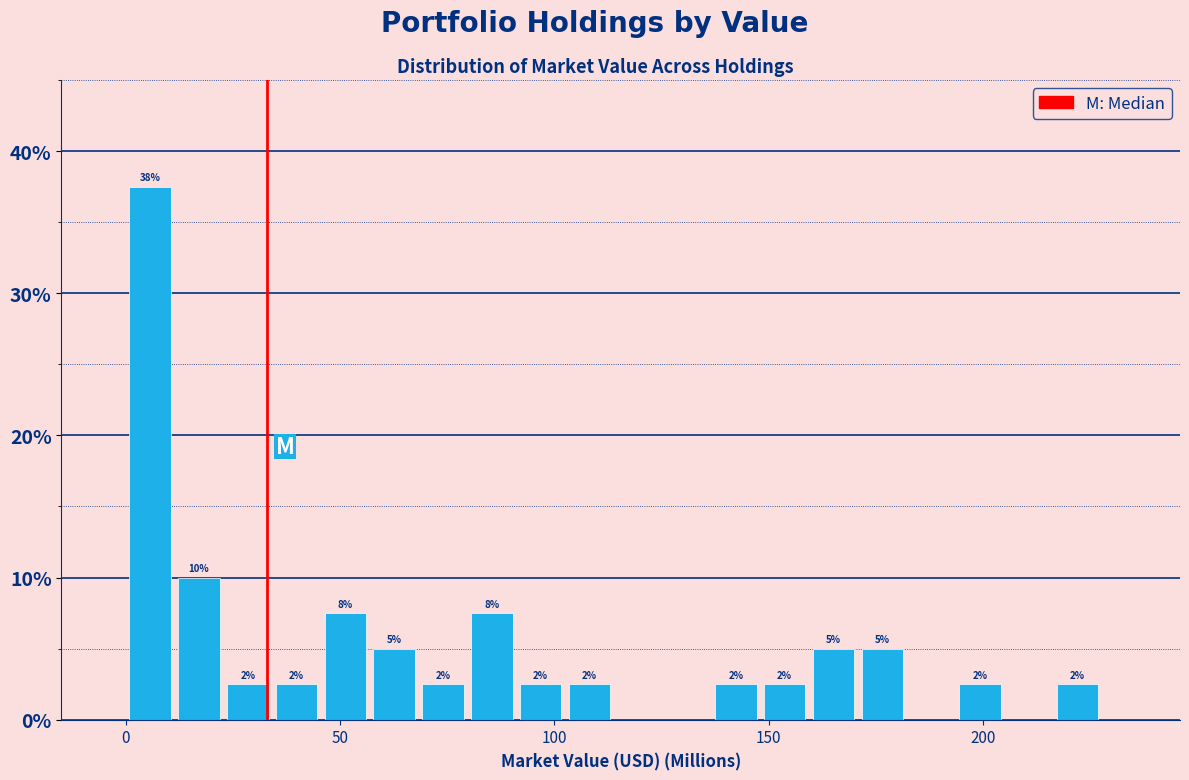

Around what value on the x-axis is the tallest bar? Give the approximate position of its centre, as read against the axis.

5